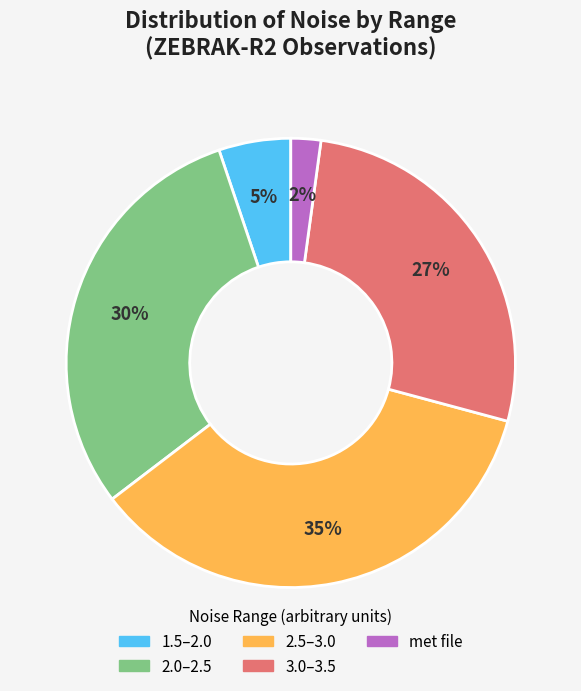

To the nearest percent, what is the difference between the largest and smallest slice percentages?

33%